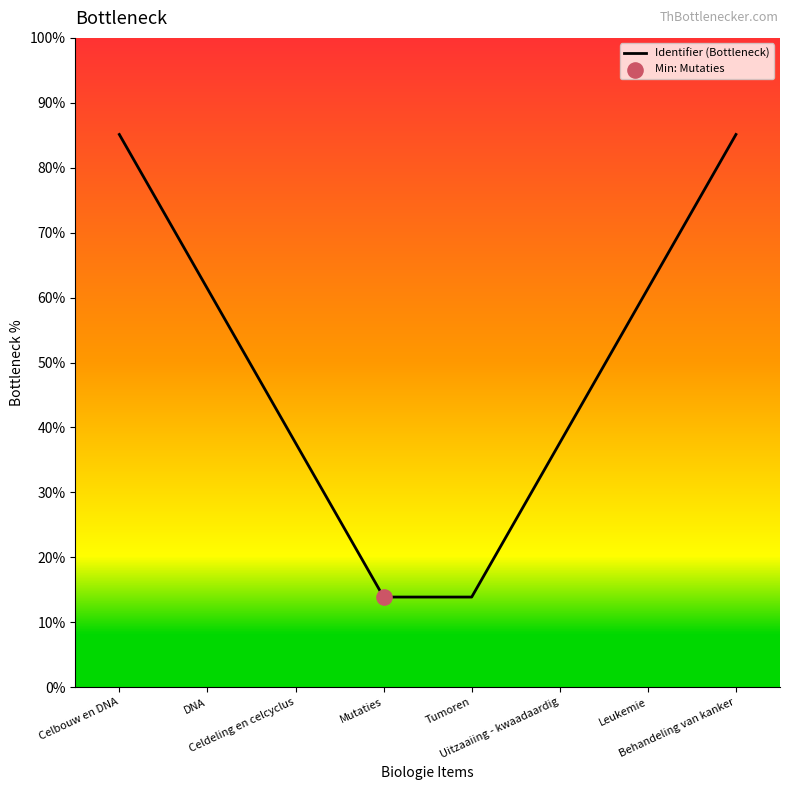

What is the change in value from Celdeling en celcyclus to Tumoren?

-23.8